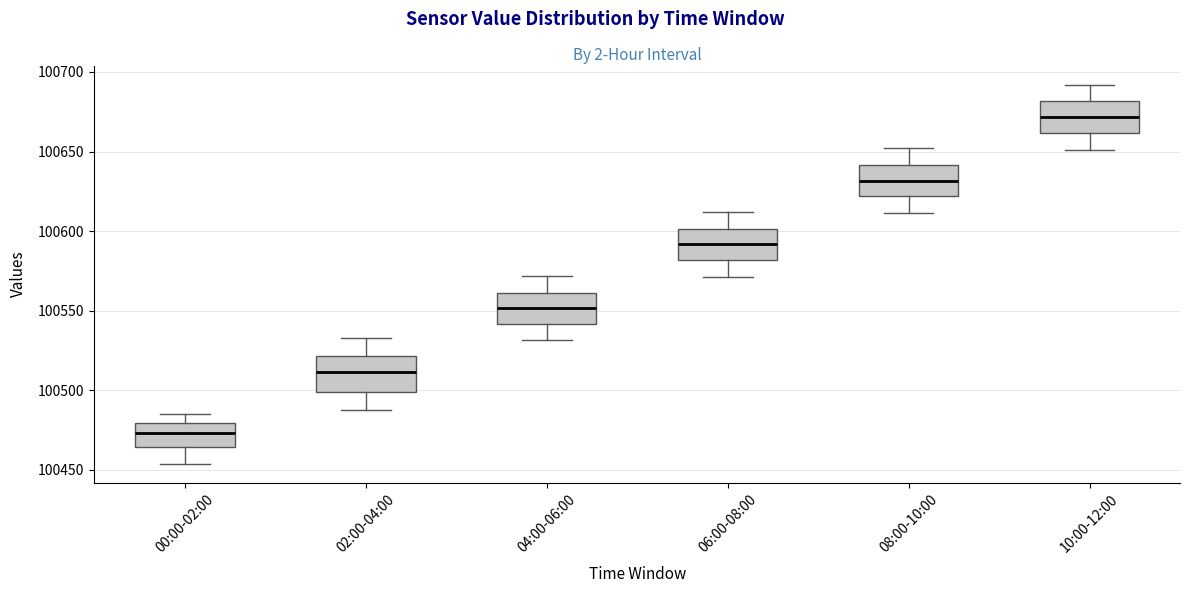

Where does the median line of the box for 06:00-08:00 sit on the y-axis? The values are not printed on the chart, so give them approximately, as read against the axis.

100590